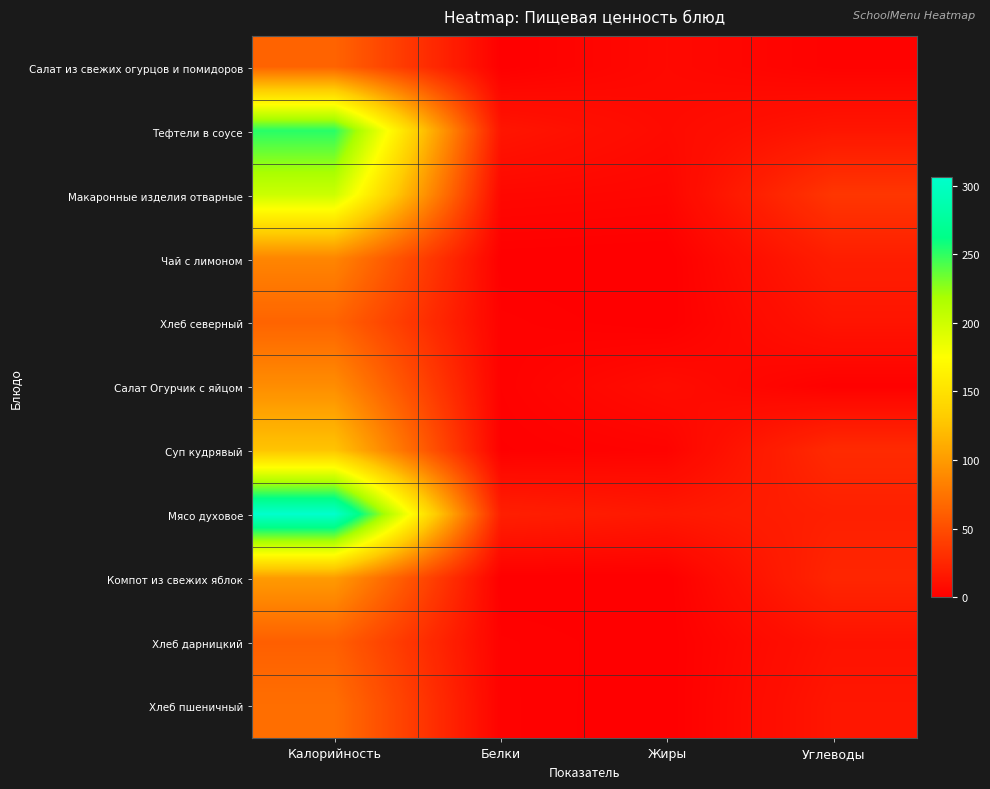

Which has a higher value, Жиры or Калорийность?

Калорийность